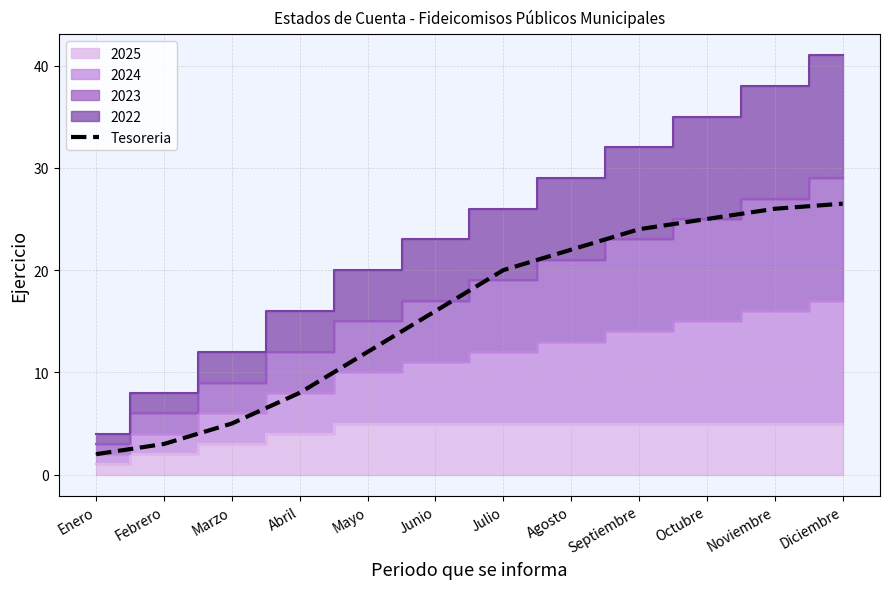

At which label is the value closest to 14?

Mayo